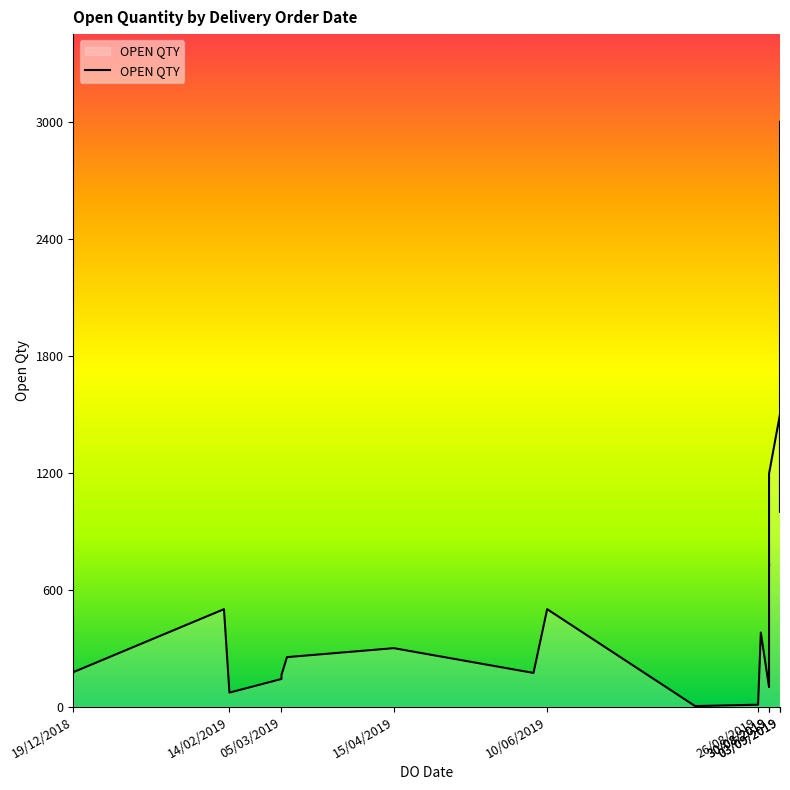

What is the difference between the maximum and minimum values?

2997